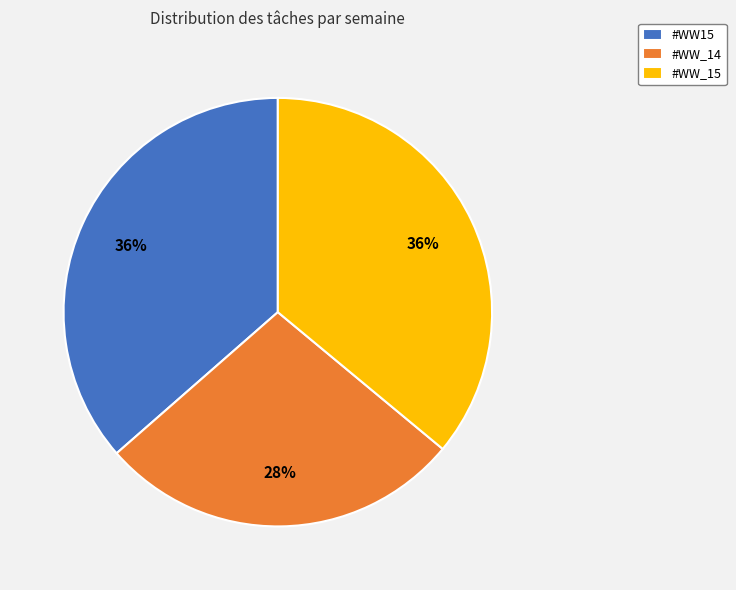

What is the smallest slice in the pie chart?

#WW_14